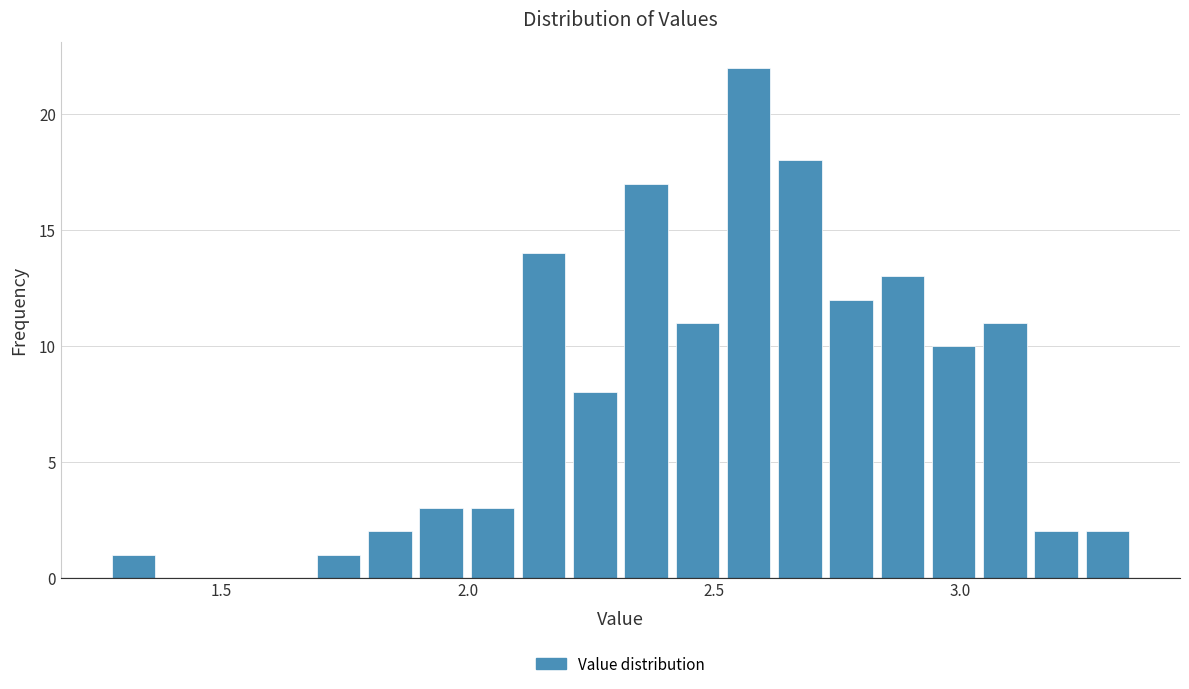

Read against the x-axis, roughly where is the centre of the tallest bar?

2.55